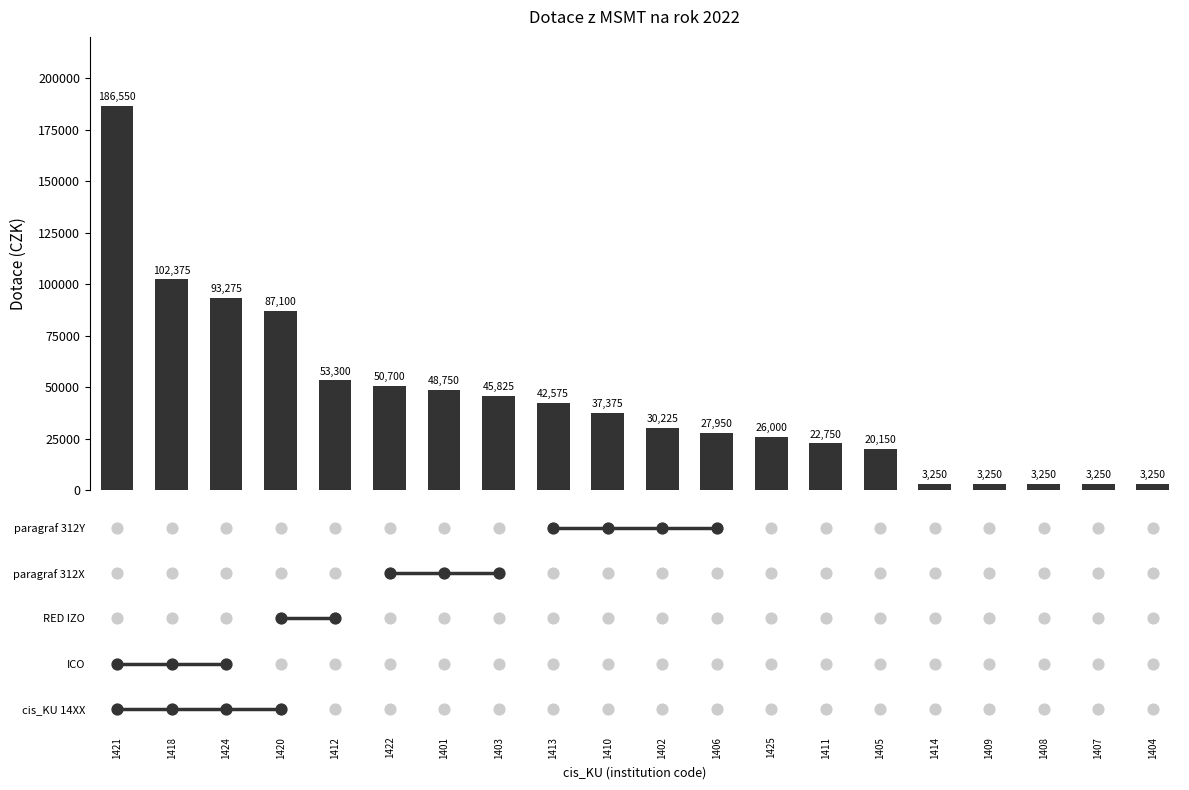

Which has a higher value, 1407 or 1406?

1406